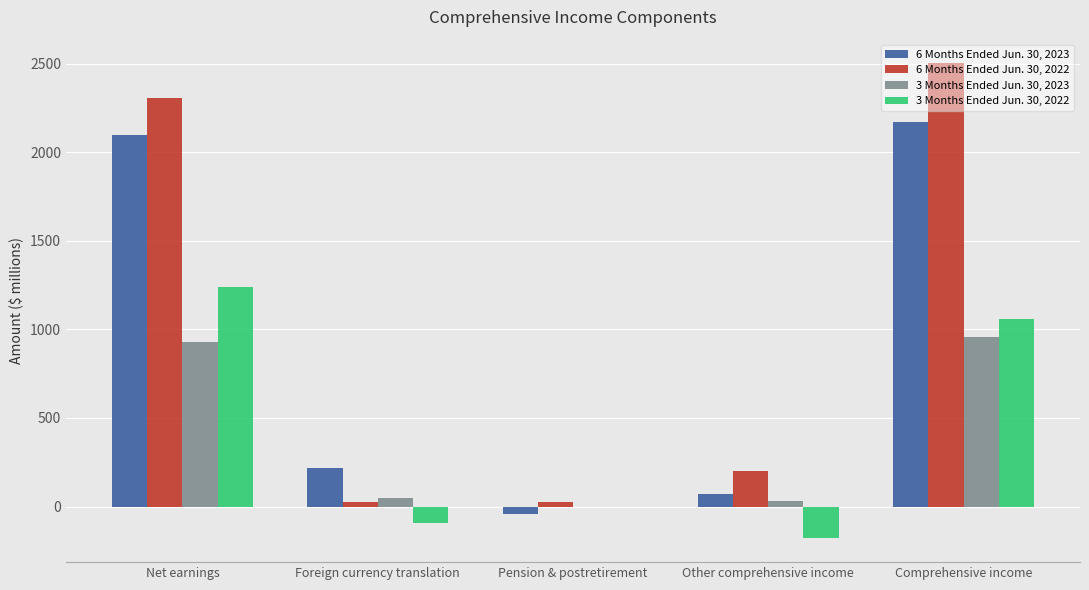

At which category does the chart reach its peak across all series?

Comprehensive income